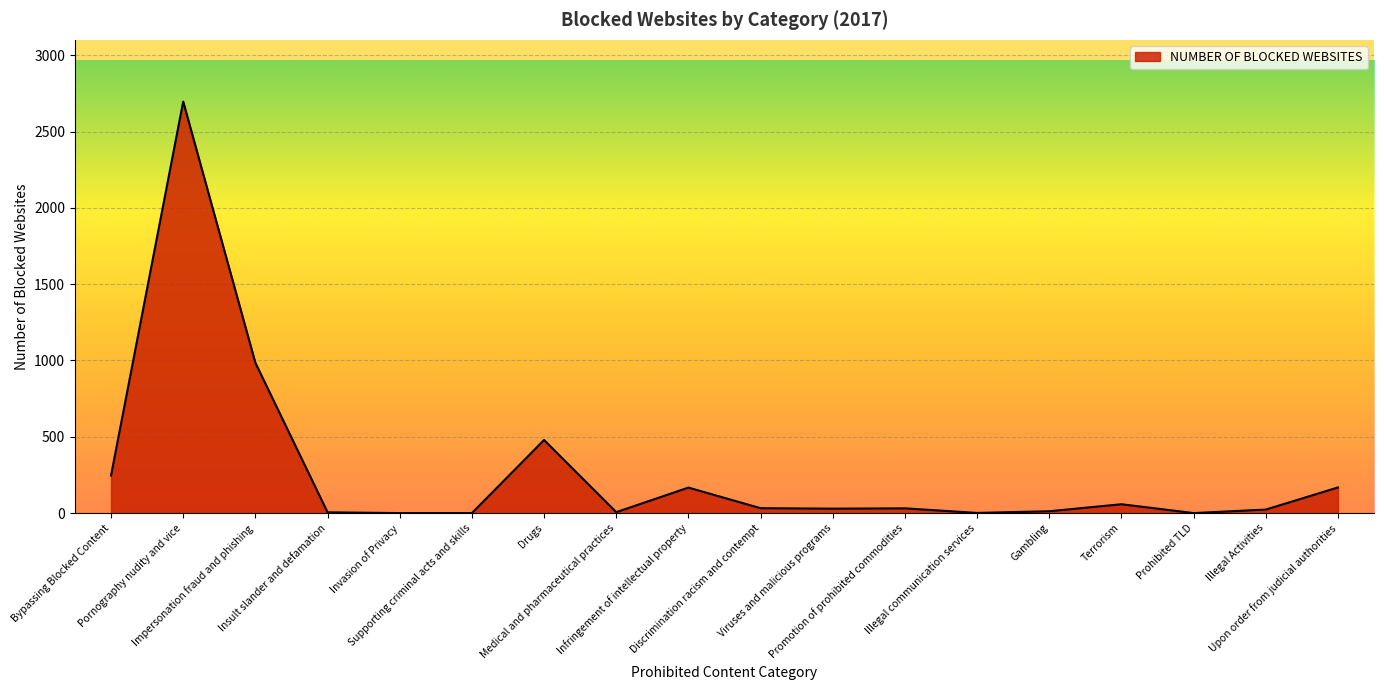

What is the greatest value displayed?

2697